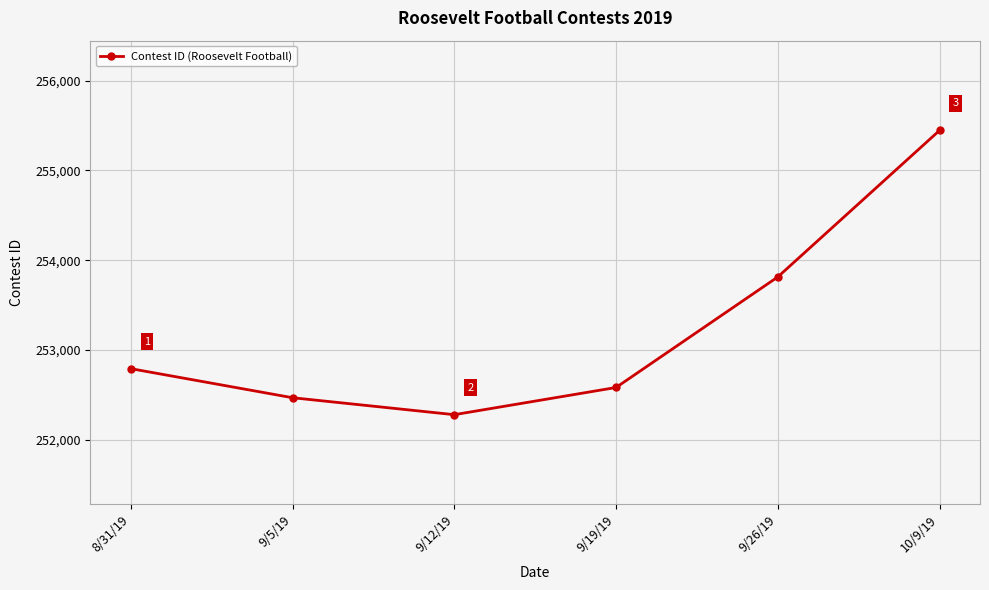

What position from the right is 9/26/19?

2